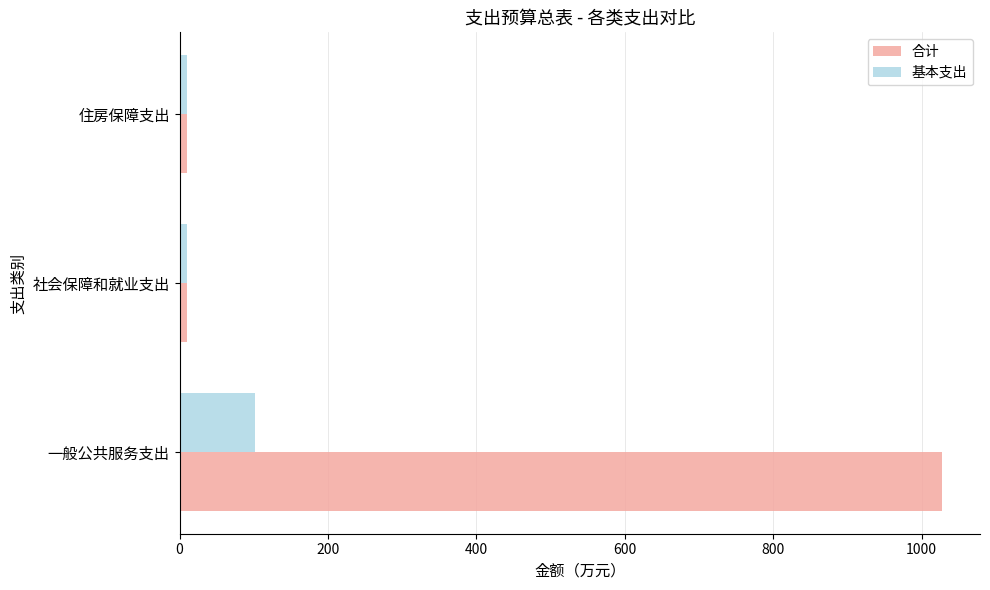

What is the difference between the maximum and minimum values in the 基本支出 series?

92.0